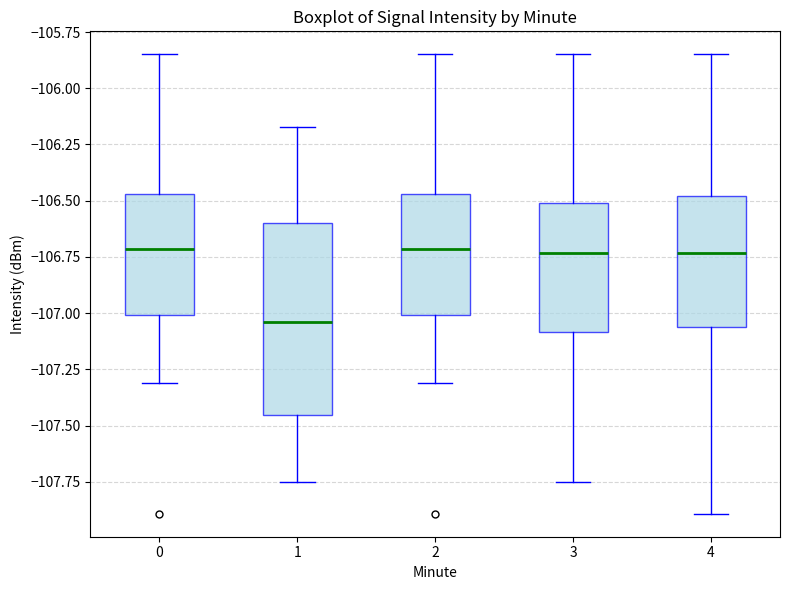

Where does the upper whisker of the box at x = 2 end on the y-axis? The values are not printed on the chart, so give them approximately, as read against the axis.

-105.85